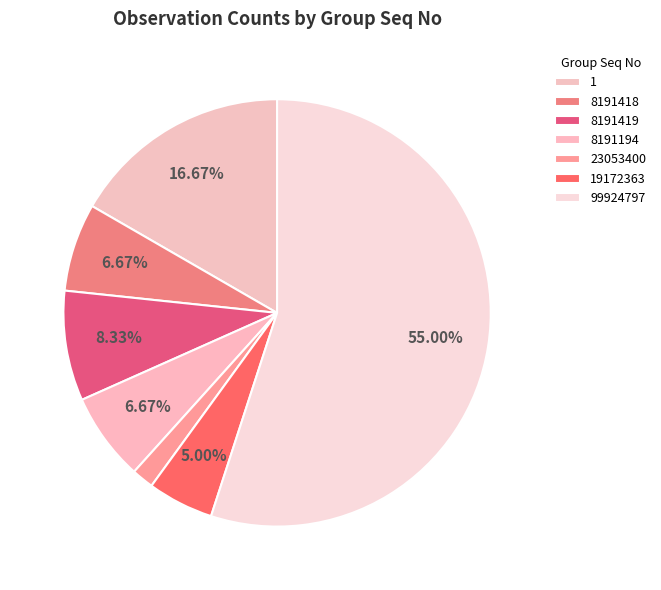

What percentage do 8191194 and 99924797 together represent?

61.7%